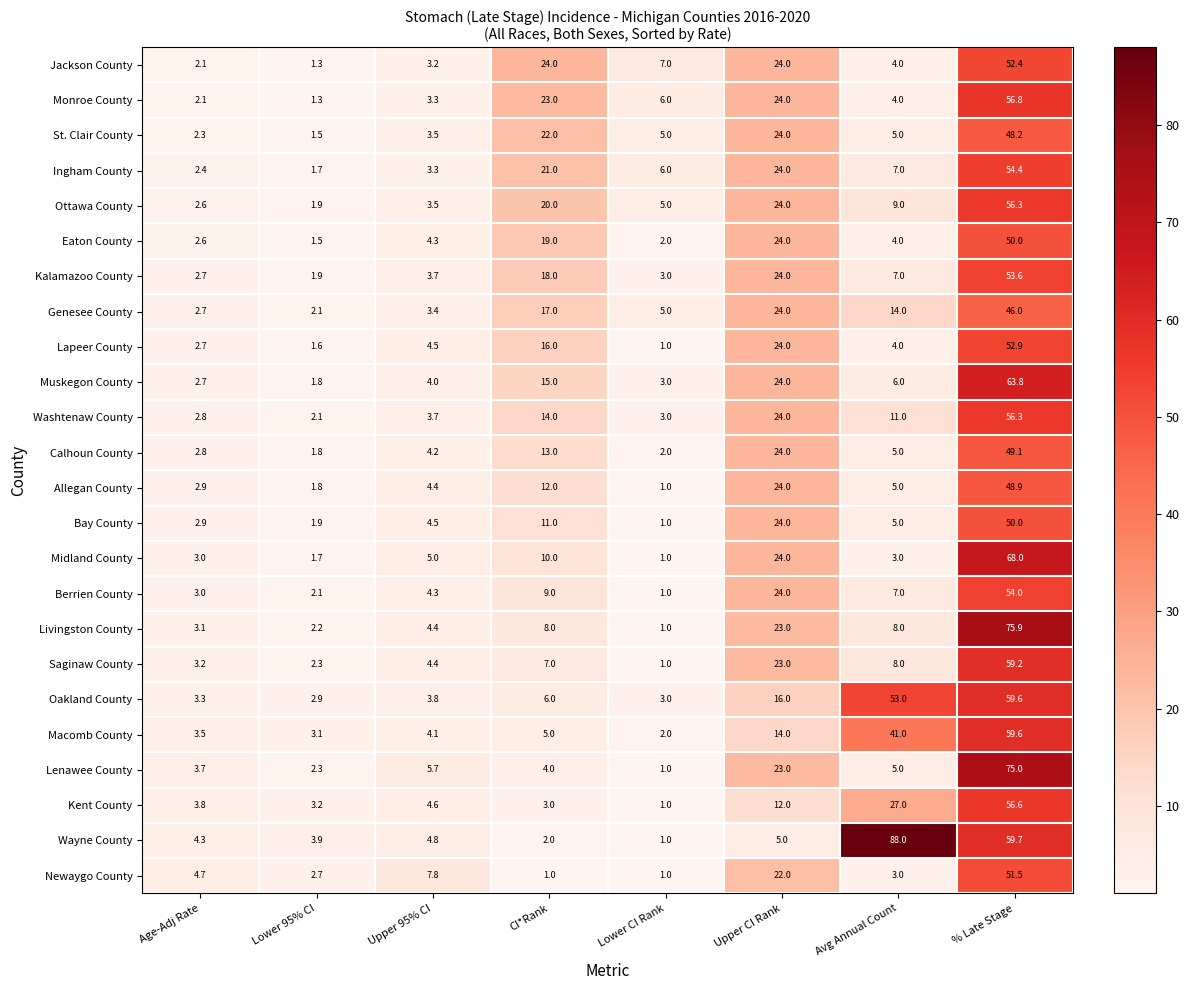

What is the average value of the Berrien County series?

13.1